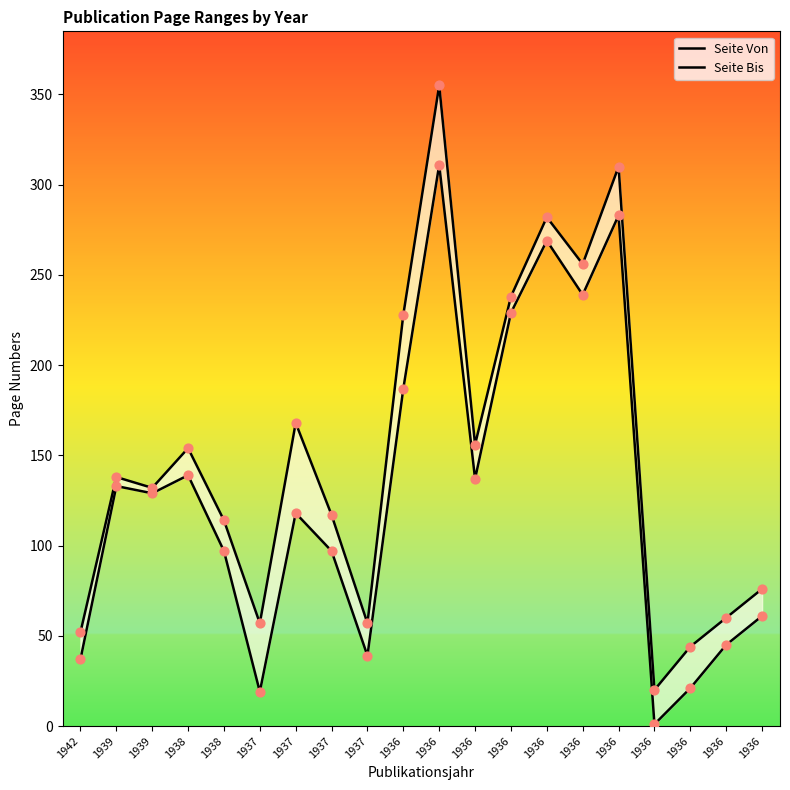

Which series has the largest total across all categories?

Seite Bis